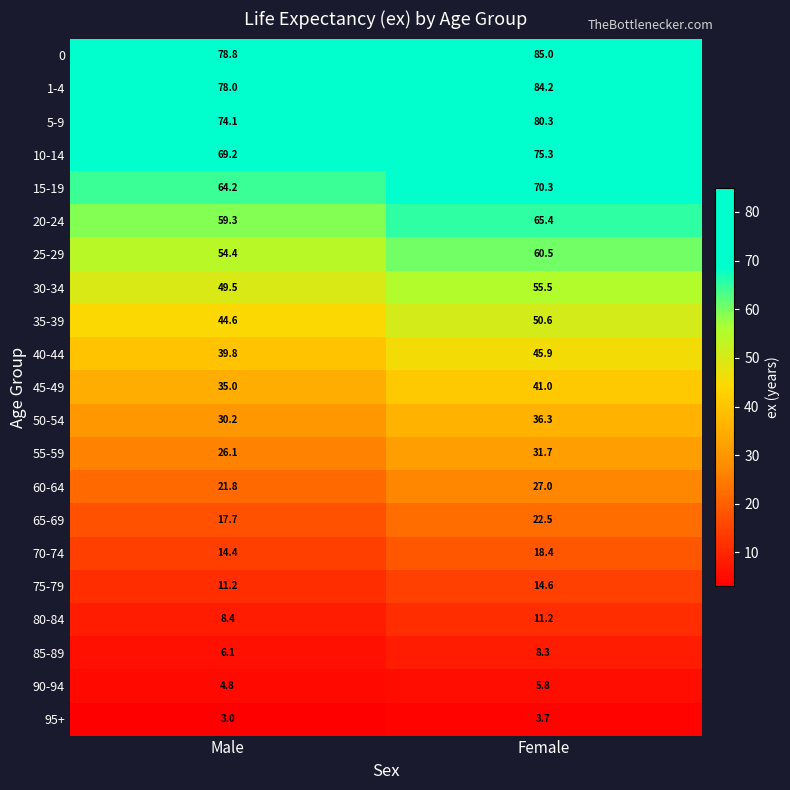

Which label corresponds to the smallest value in the chart?

Male